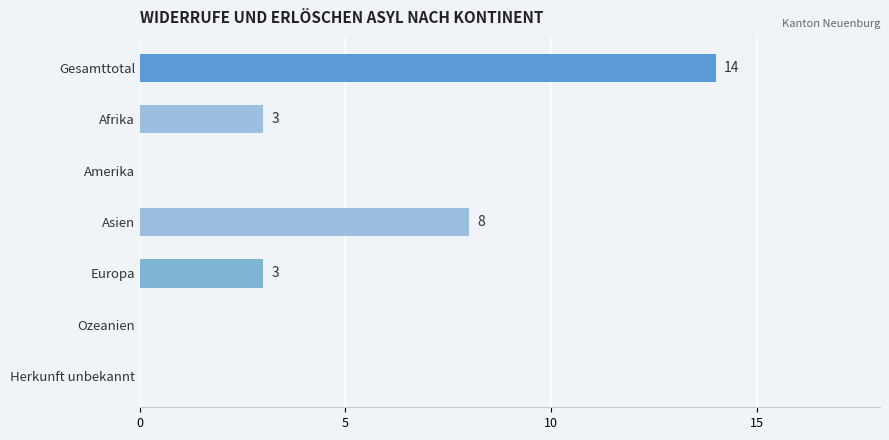

What is the maximum value shown in the chart?

14